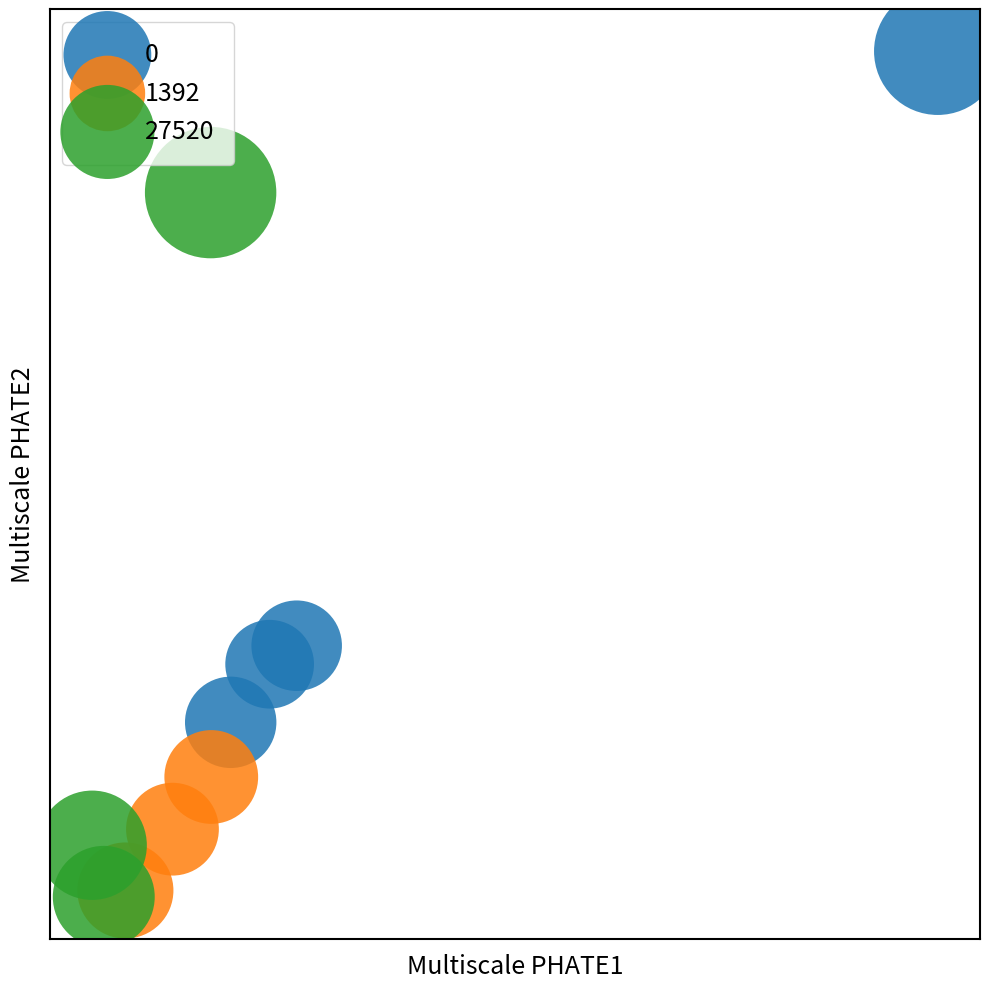

What are all the series names shown in the legend?

0, 1392, 27520